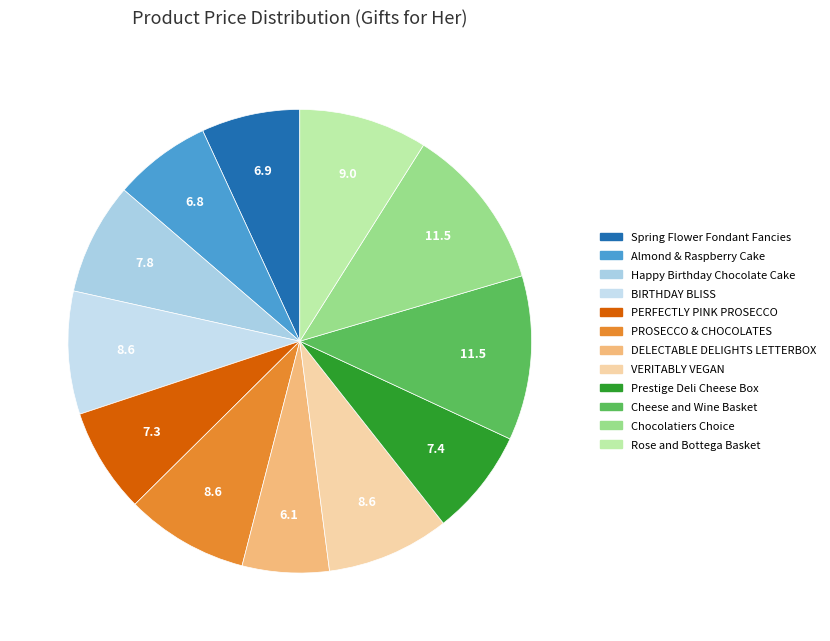

To the nearest percent, what is the average slice percentage?

8%